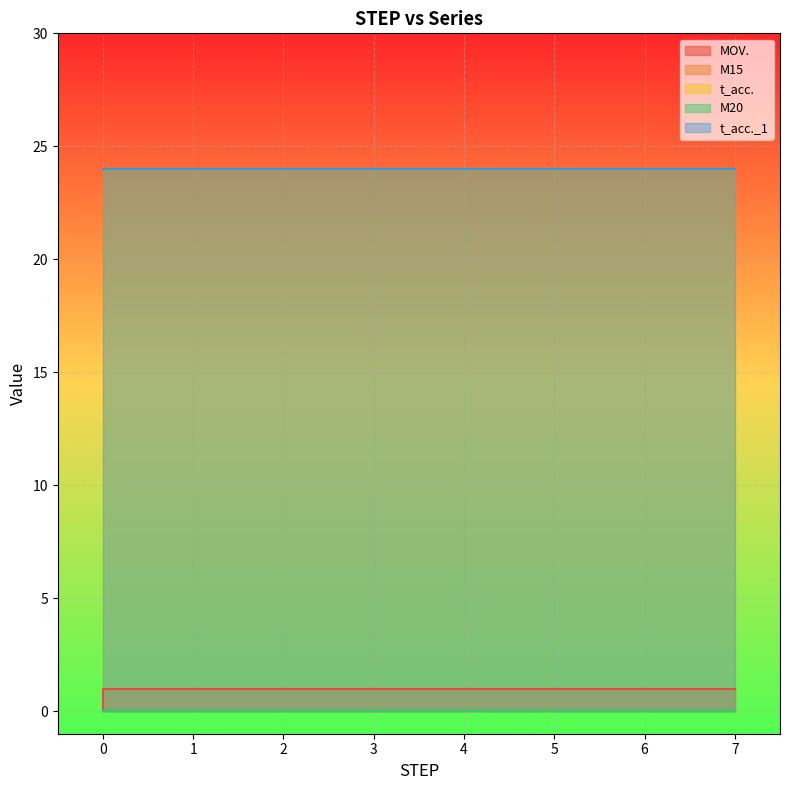

Which series has the largest range (max minus min)?

MOV.